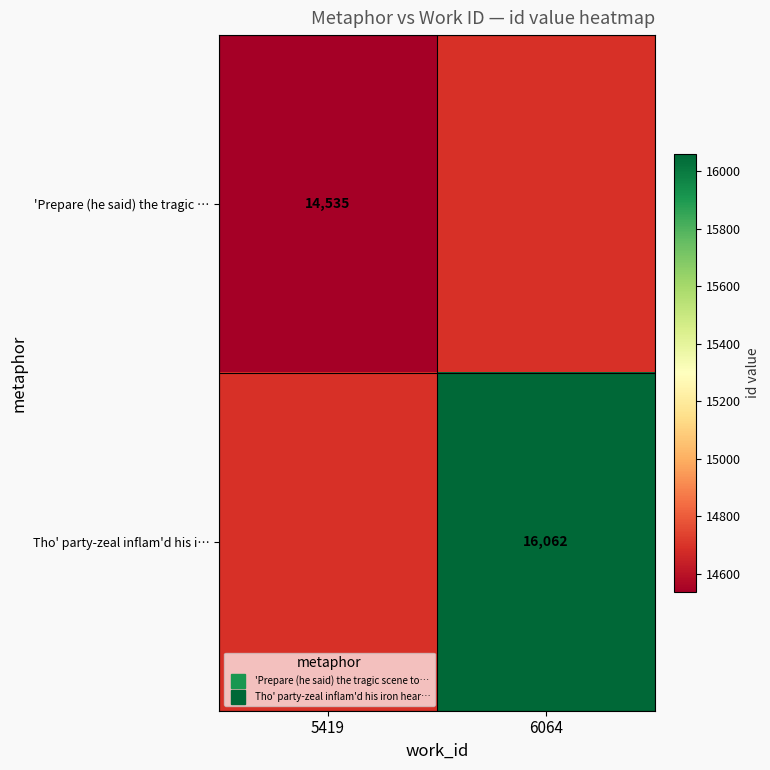

True or false: Tho' party-zeal inflam'd his i… has a value of 21605.2 at 6064.

False